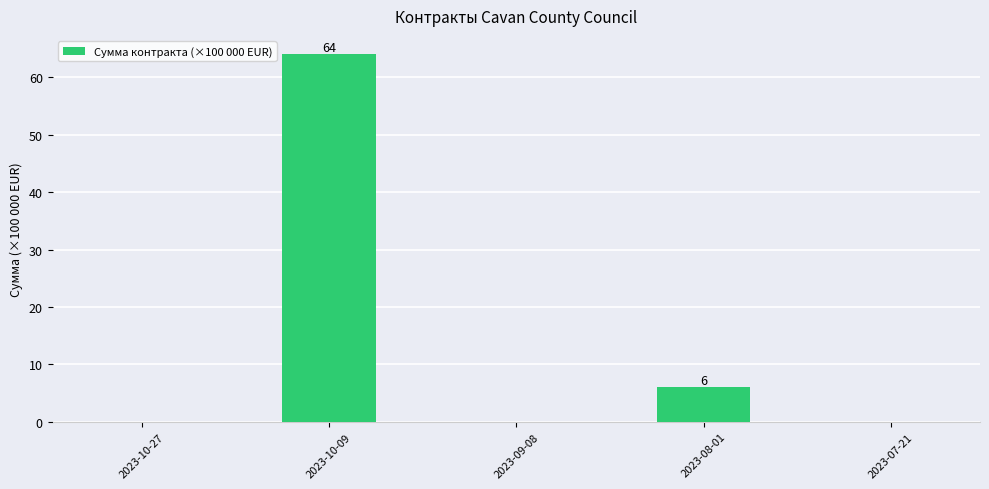

What is the average value?

14